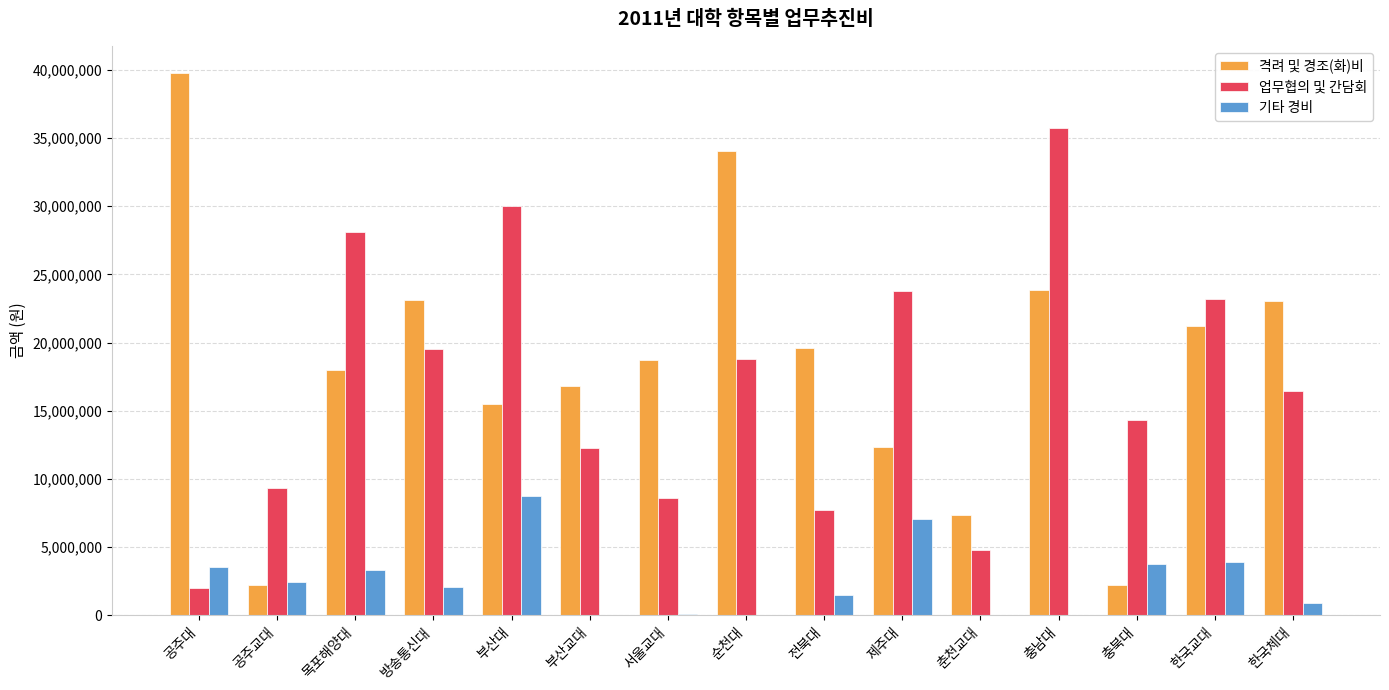

Is the value of 기타 경비 at 충남대 greater than the value of 격려 및 경조(화)비 at 부산교대?

No